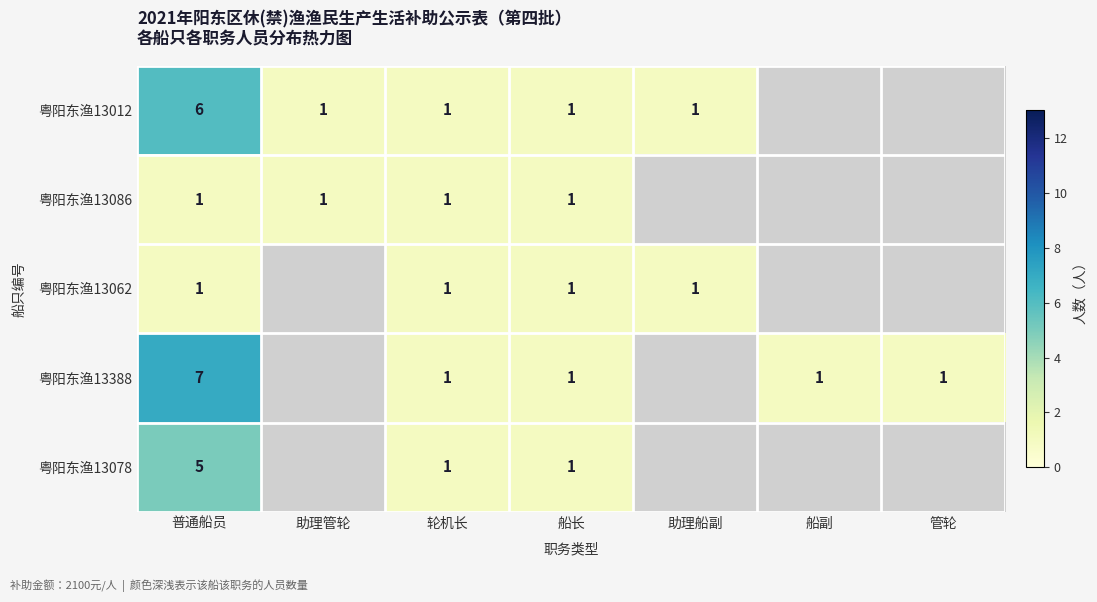

The 粤阳东渔13062 series shows 1 at 助理船副. True or false?

True